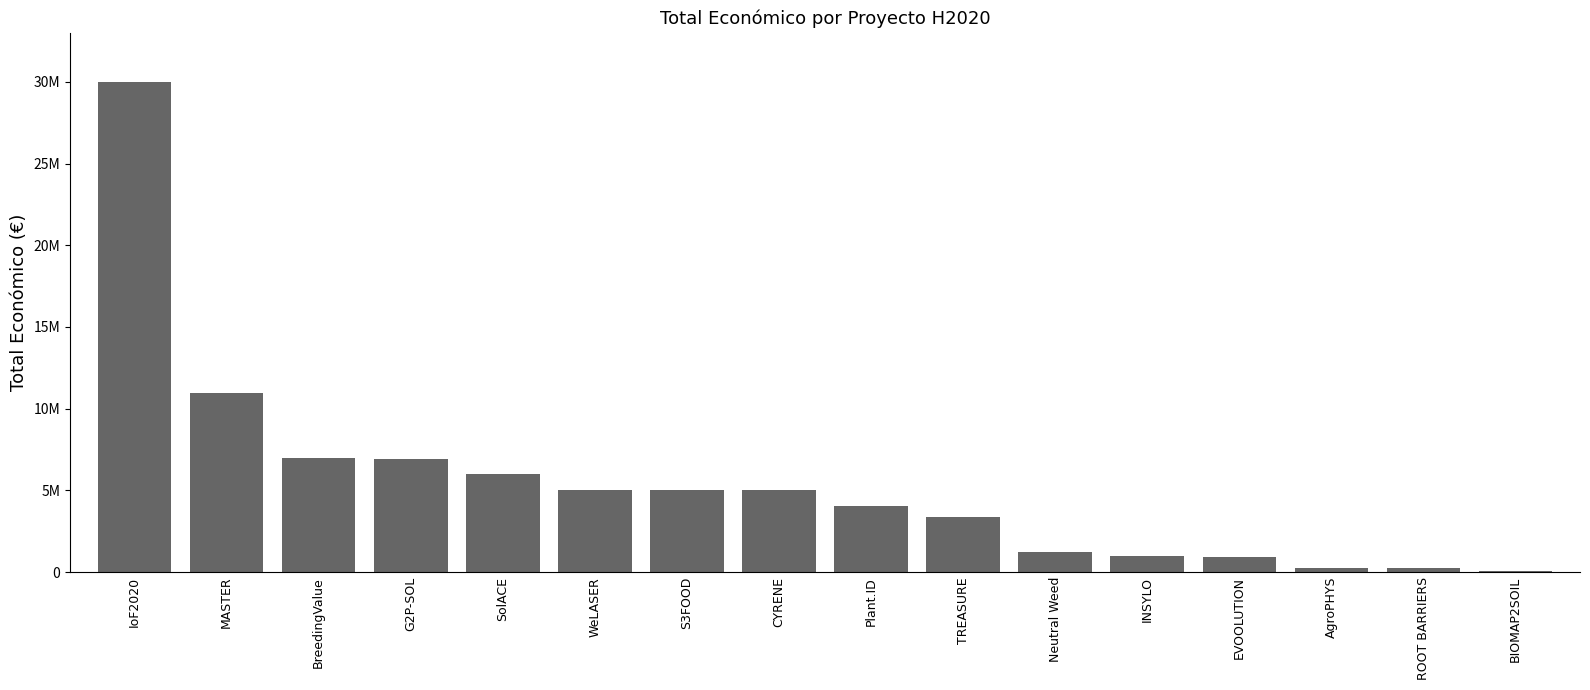

What is the minimum value shown in the chart?

50000